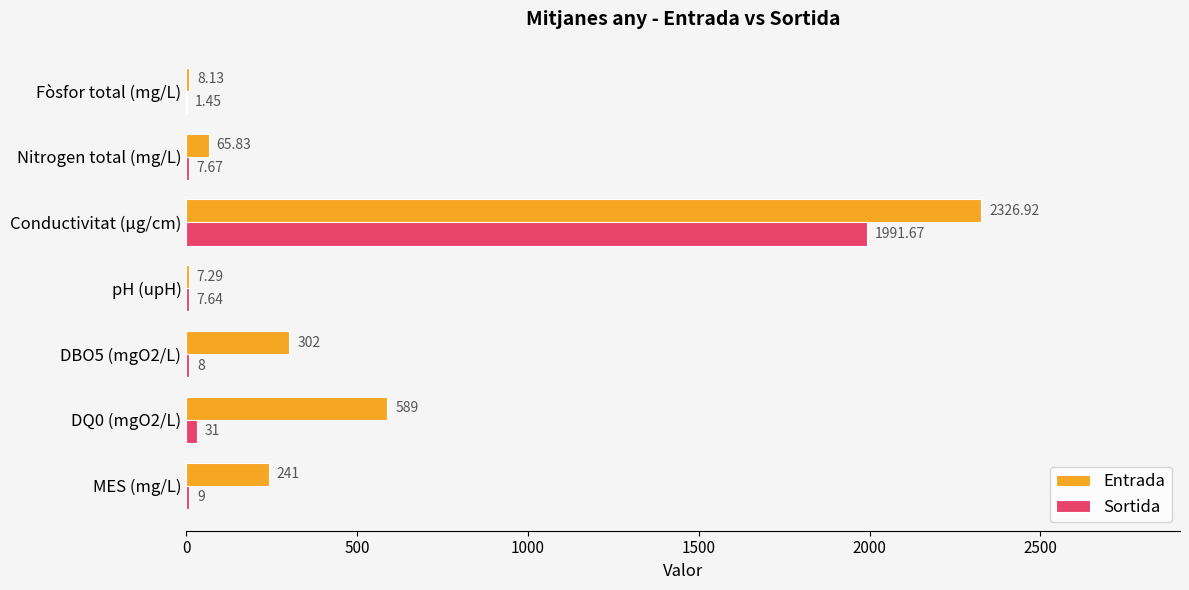

Between MES (mg/L) and pH (upH), which series saw the biggest shift?

Entrada